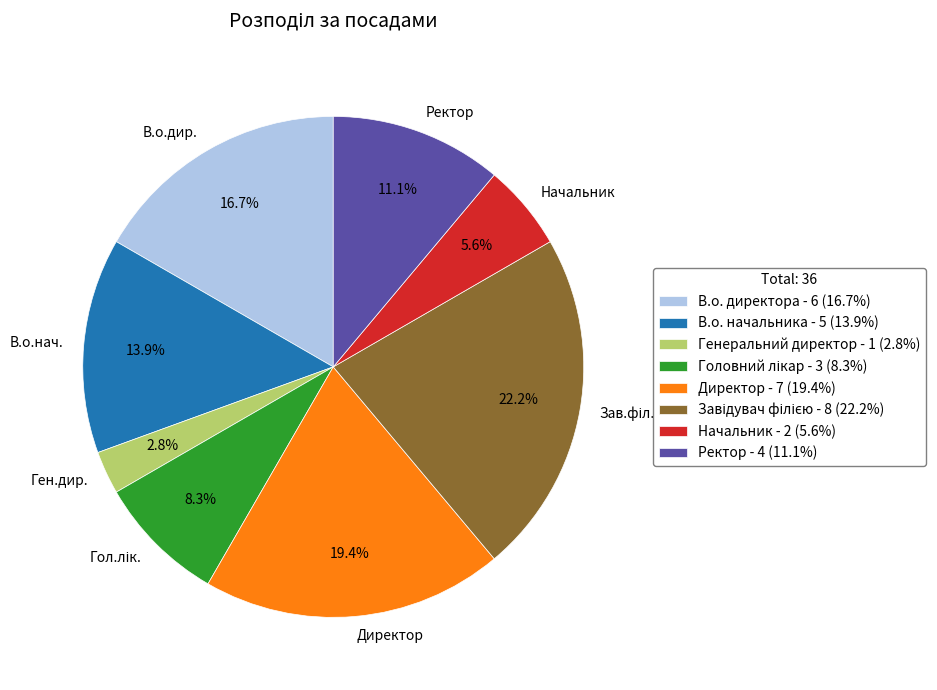

Do Генеральний директор and В.о. директора together represent more than half of the pie?

No